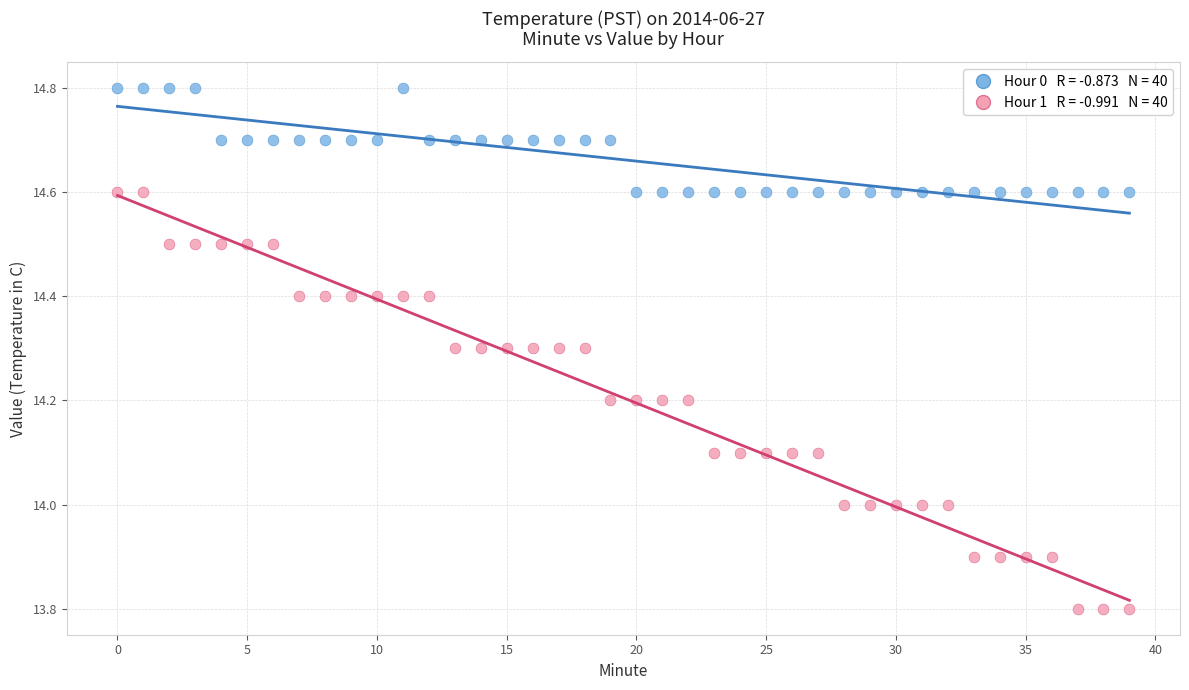

Across all data points, what is the range of Y values (max minus min)?

1.0